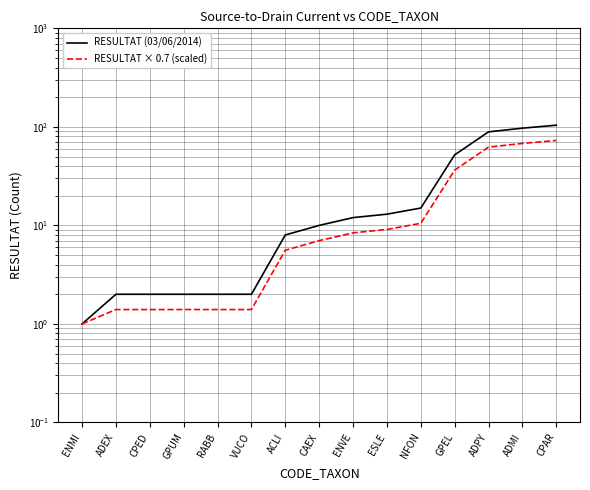

List the series in order of their overall mean, lowest first.

RESULTAT × 0.7 (scaled), RESULTAT (03/06/2014)